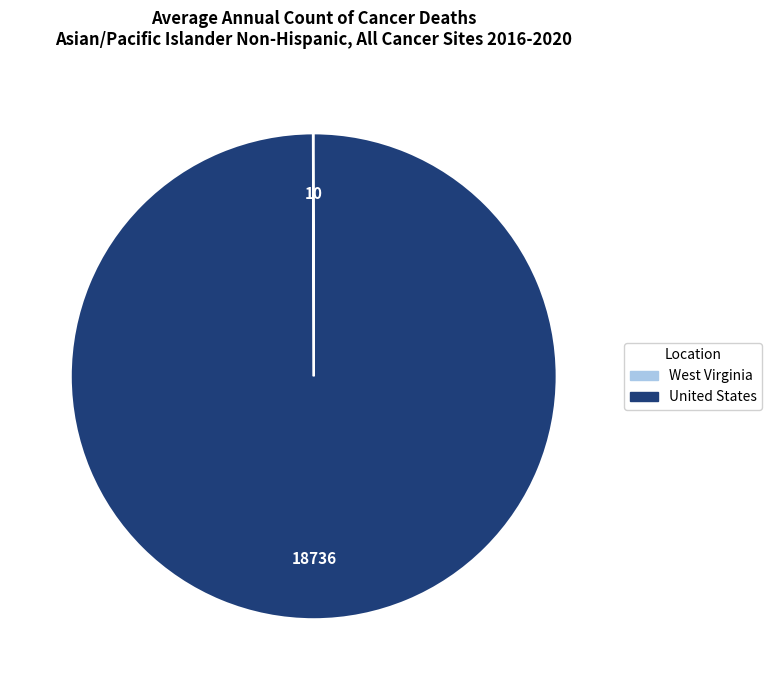

Is it true that United States is 100% of the pie?

True